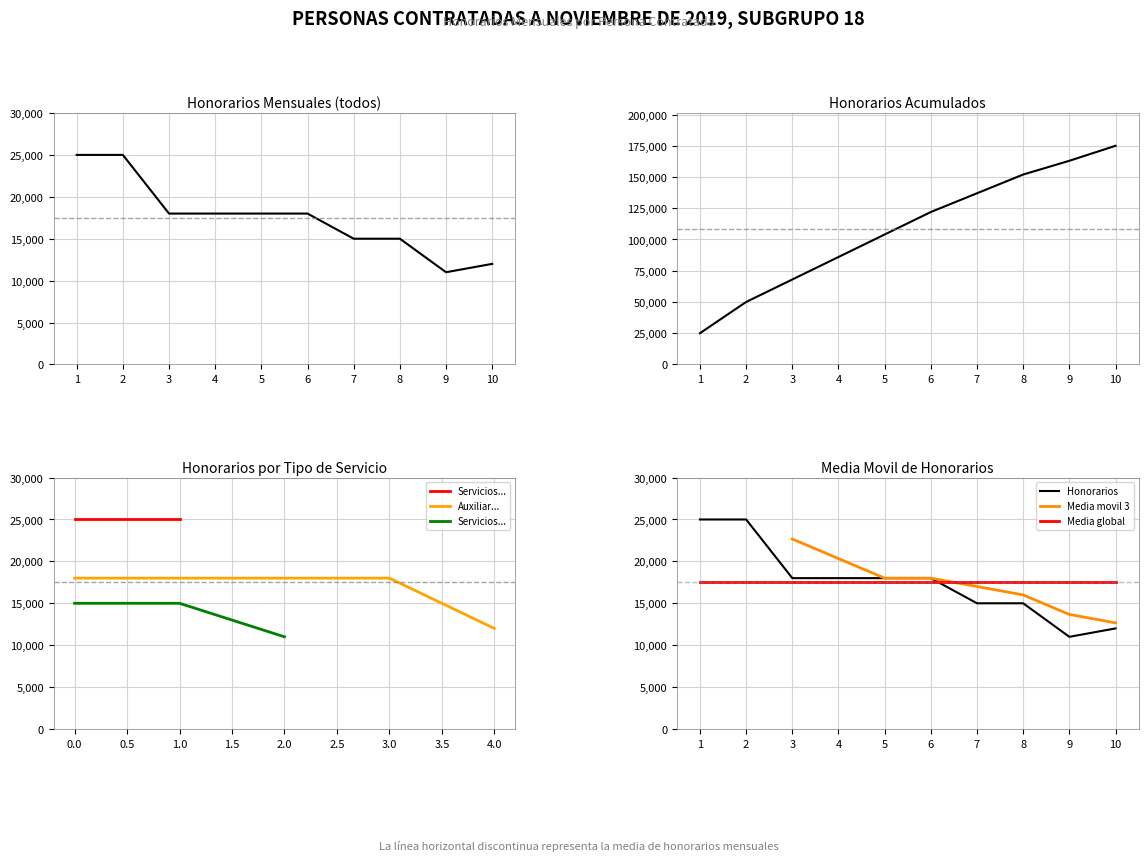

The value at 9 is 11000. True or false?

True